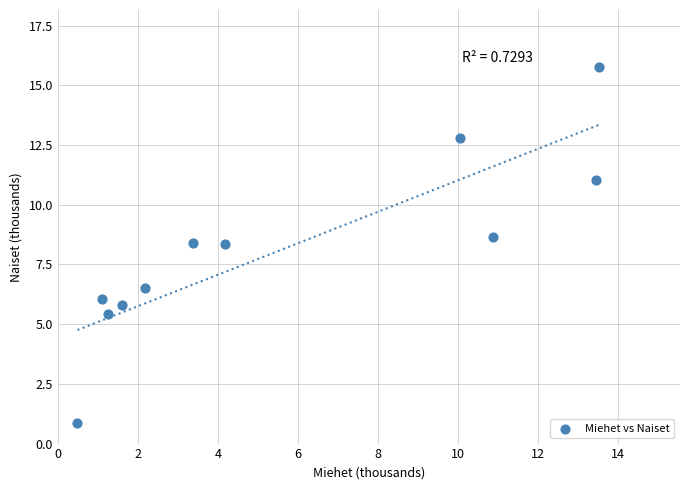

What is the range of Y values (max minus min)?

14.9